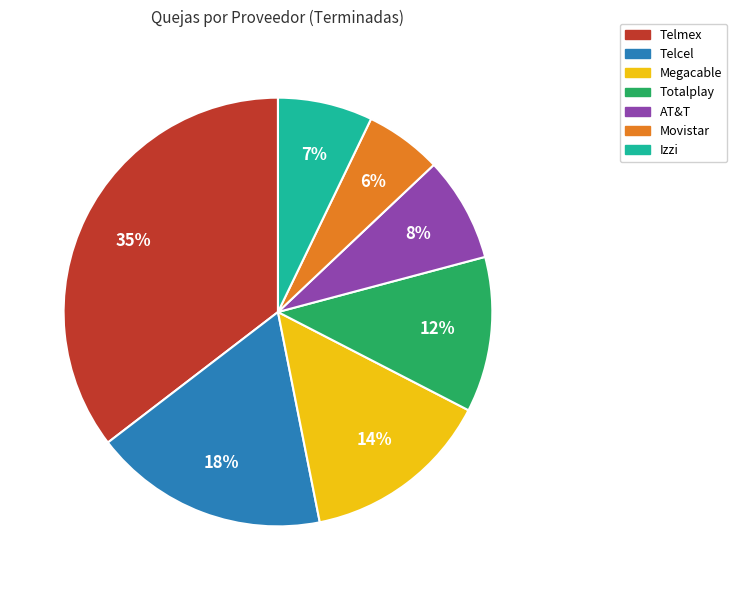

To the nearest percent, what portion does Megacable represent?

14%